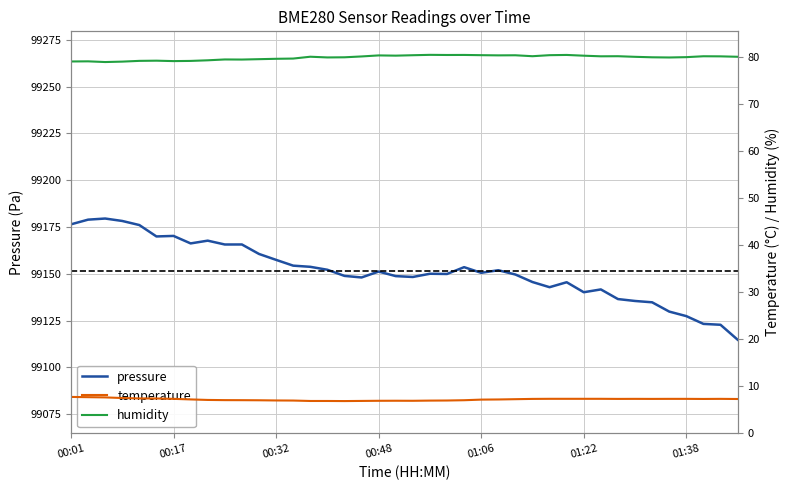

The value of pressure at 01:06 is 153812.7. True or false?

False